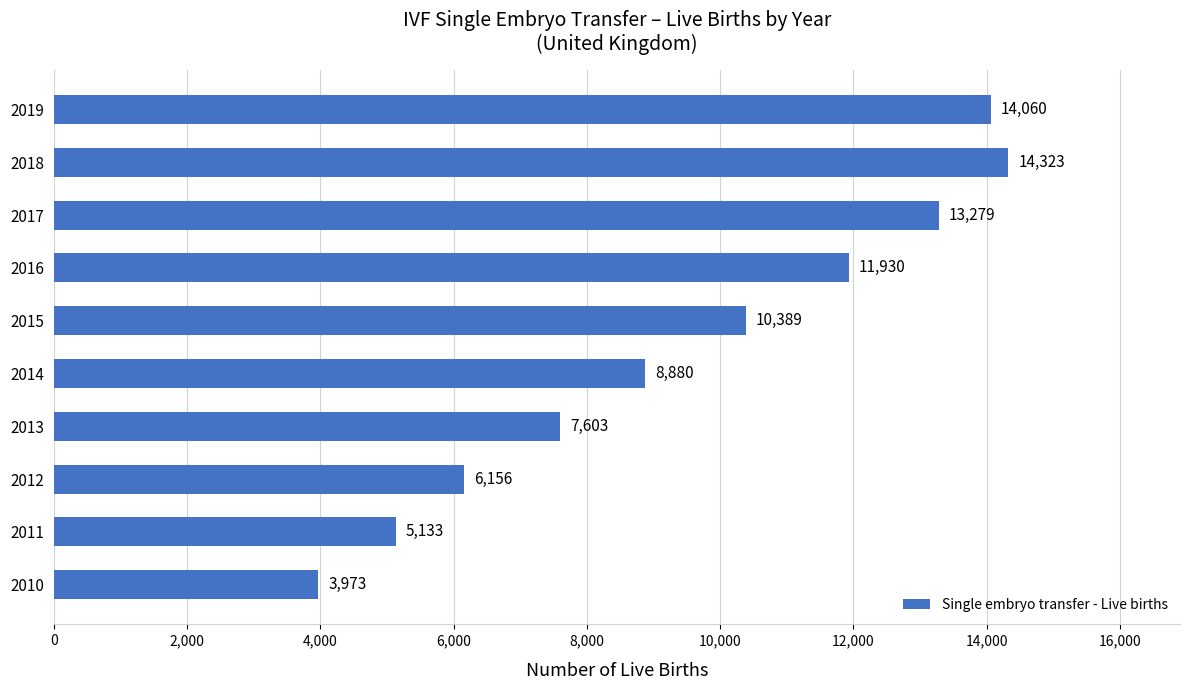

At which label is the value closest to 9148?

2014